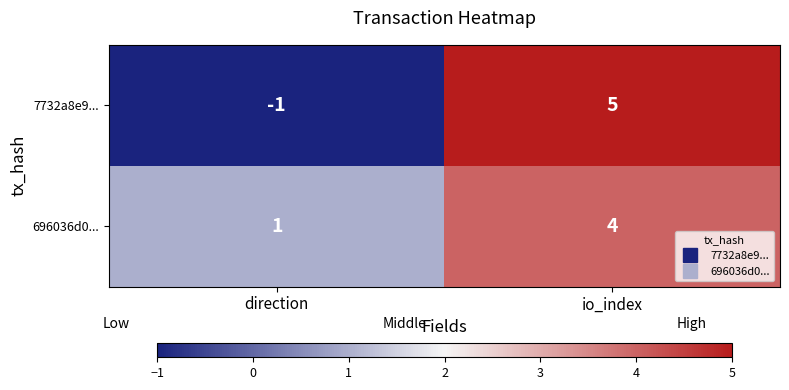

Where is 7732a8e9... nearest to the value 2?

direction